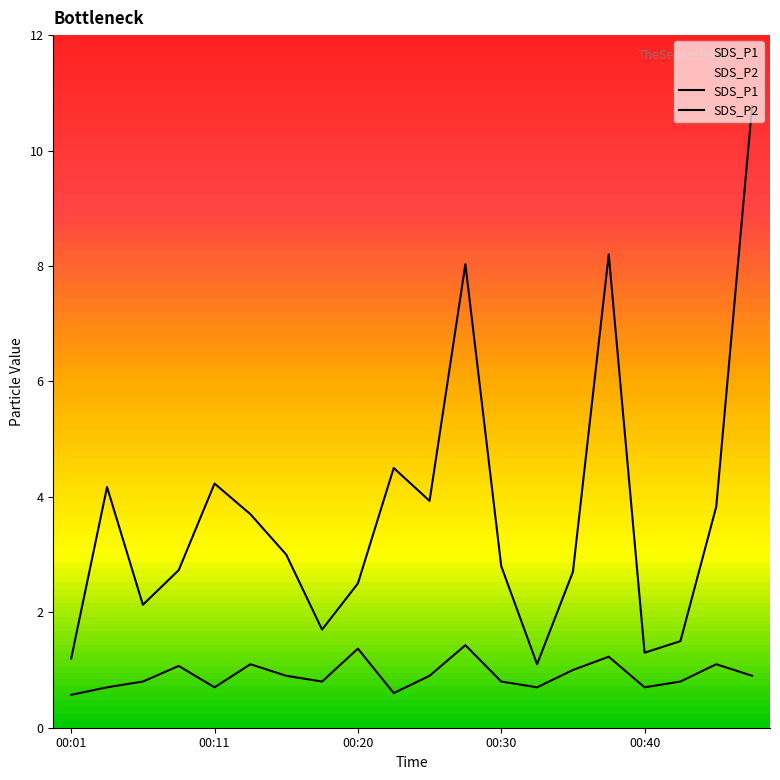

What is the spread (max minus min) of values at 00:11?

3.5